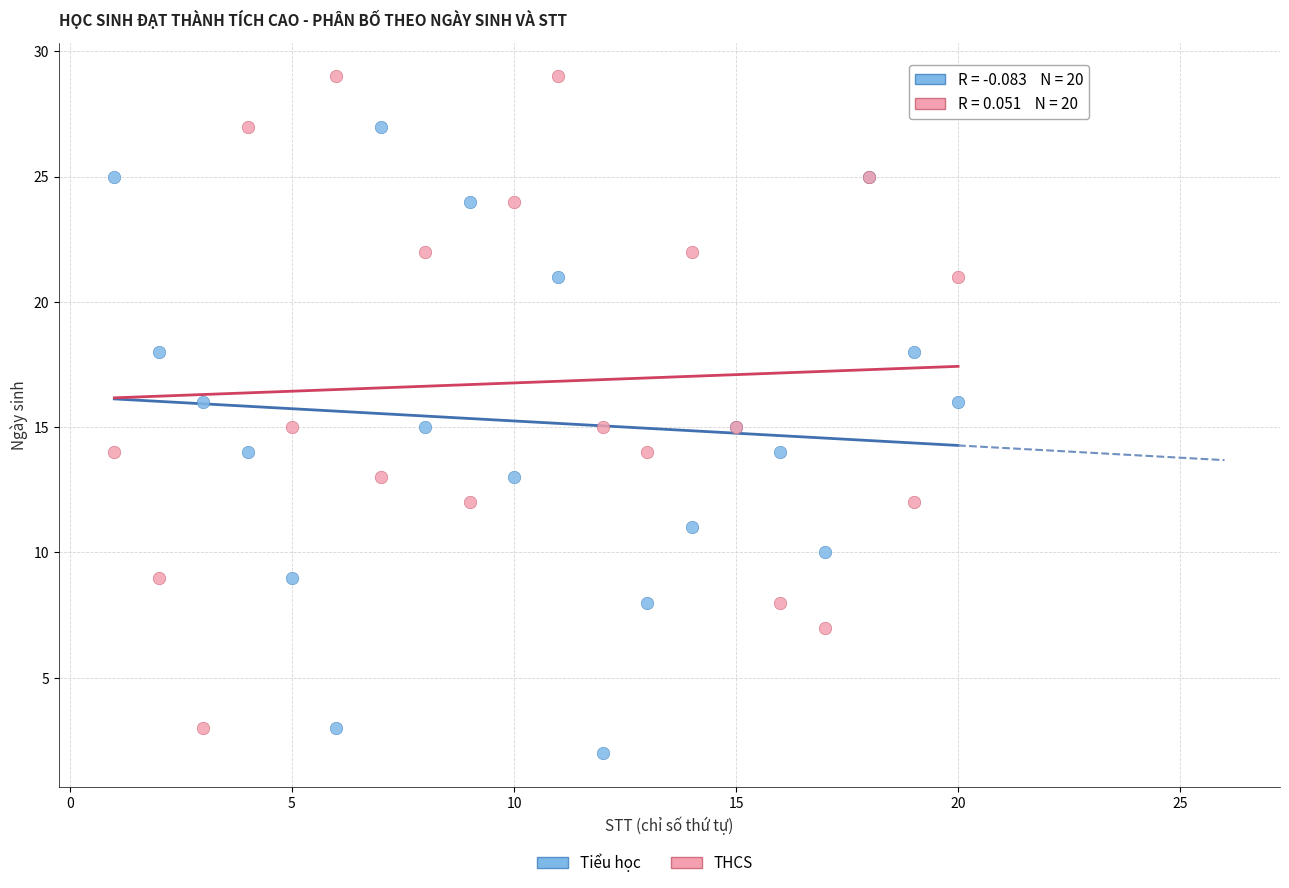

Which series contains the highest Y value?

THCS